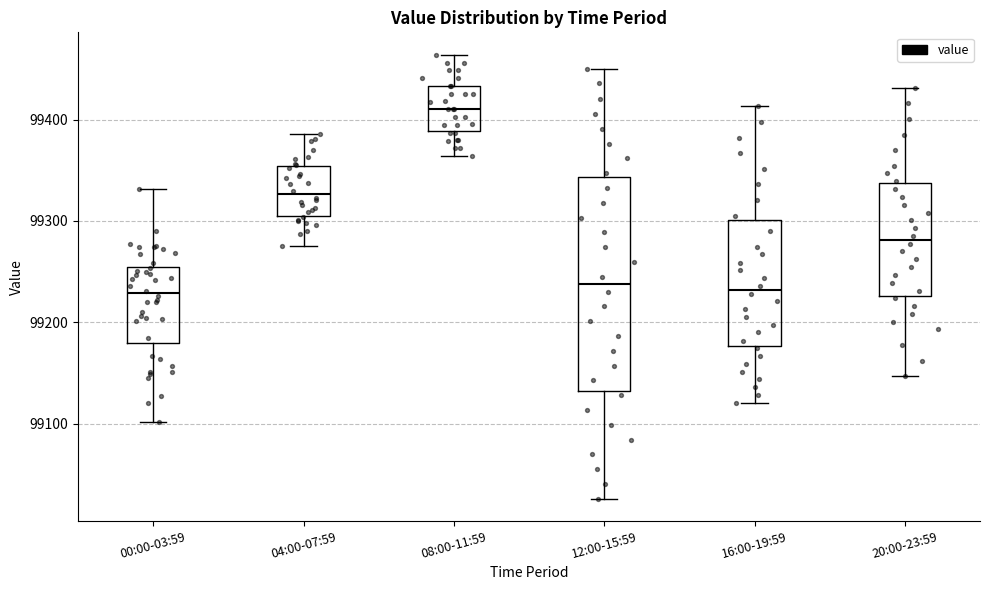

Where does the lower whisker of the box for 20:00-23:59 end on the y-axis? The values are not printed on the chart, so give them approximately, as read against the axis.

99150